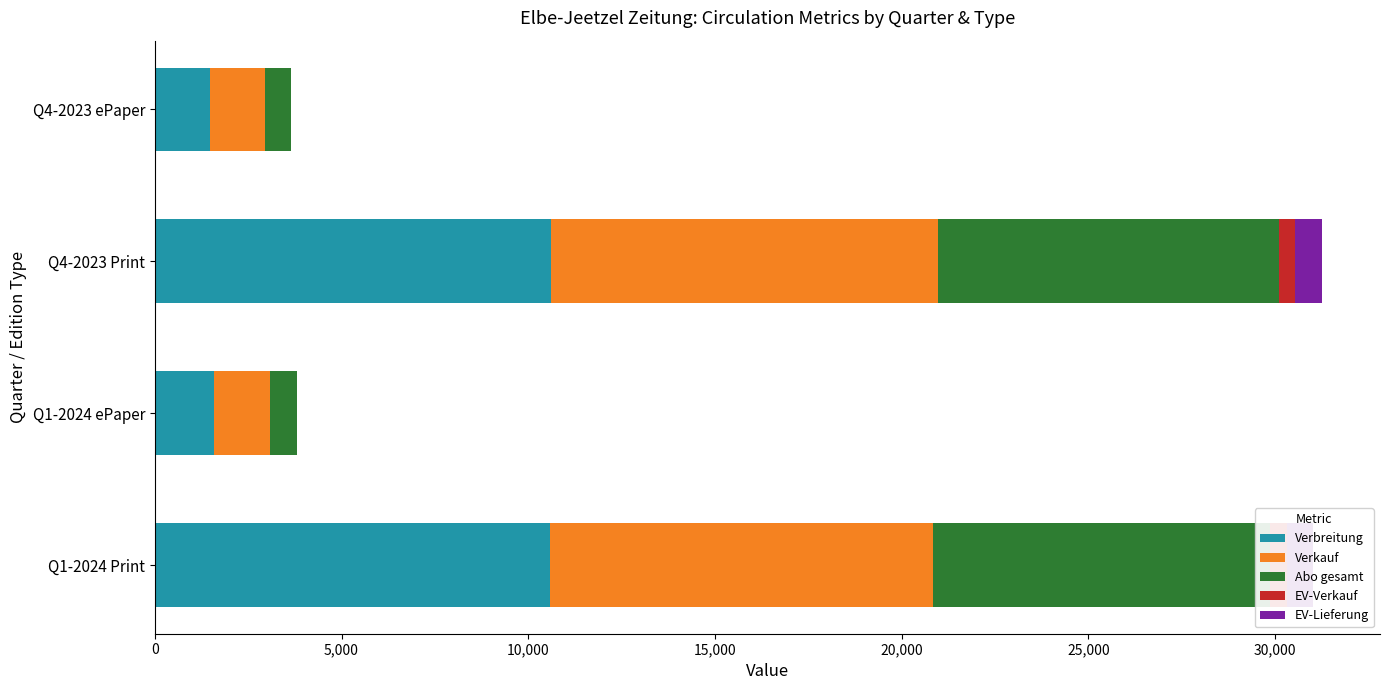

What is the difference between the highest and lowest values at Q4-2023 Print?

10174